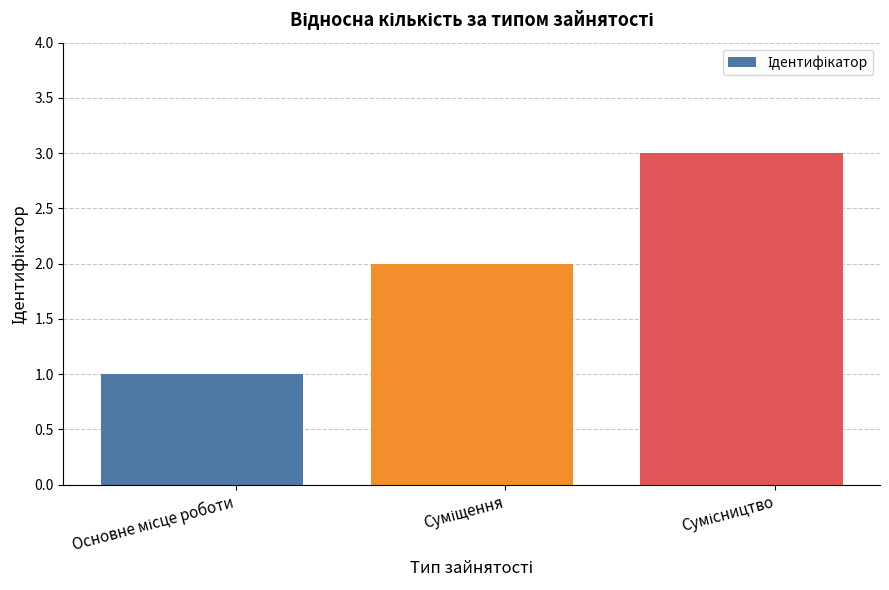

Reading right to left, transcribe all the data shown in this chart.

3	2	1